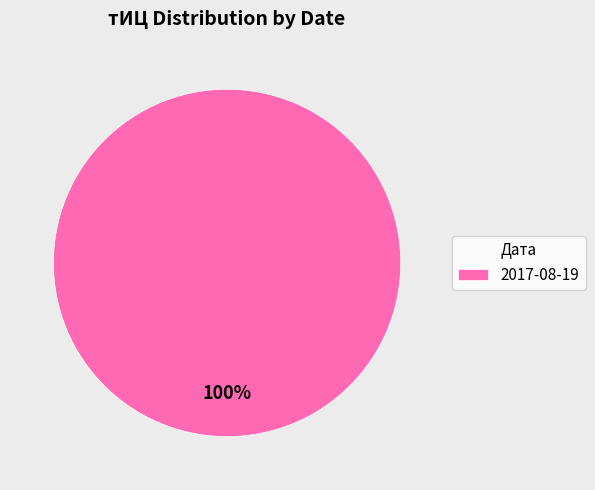

To the nearest percent, what portion does 2017-08-19 represent?

100%